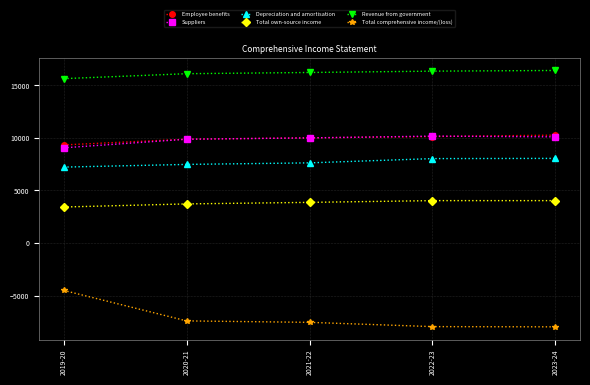

How many data points in Depreciation and amortisation are less than 7622?

2